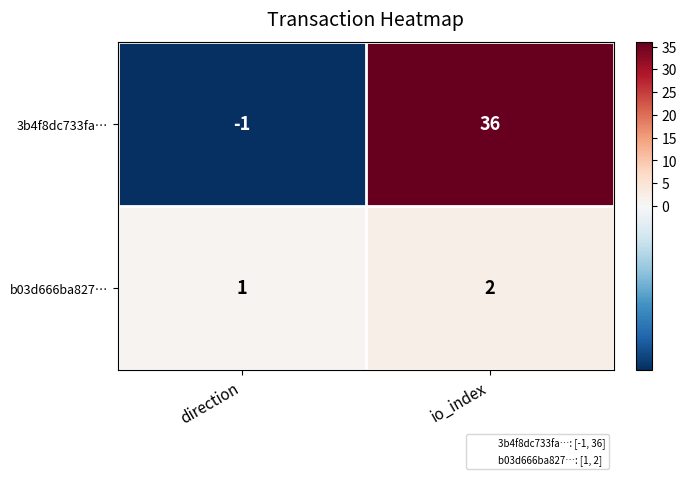

Rank the categories by 3b4f8dc733fa… value from highest to lowest.

io_index, direction